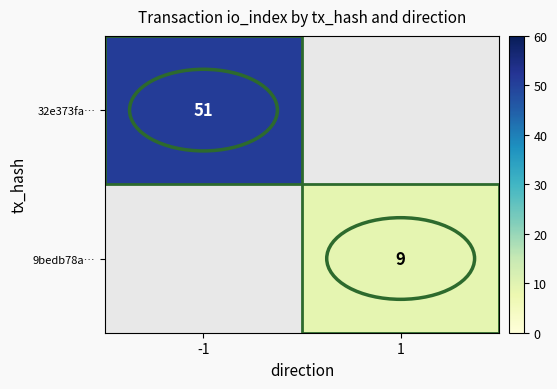

At which category does the chart reach its minimum across all series?

1